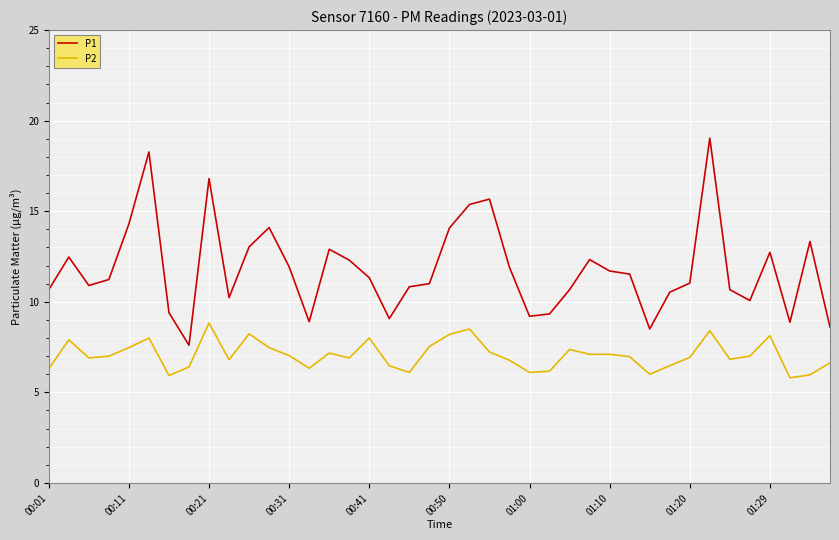

True or false: P1 and P2 intersect in this chart.

False